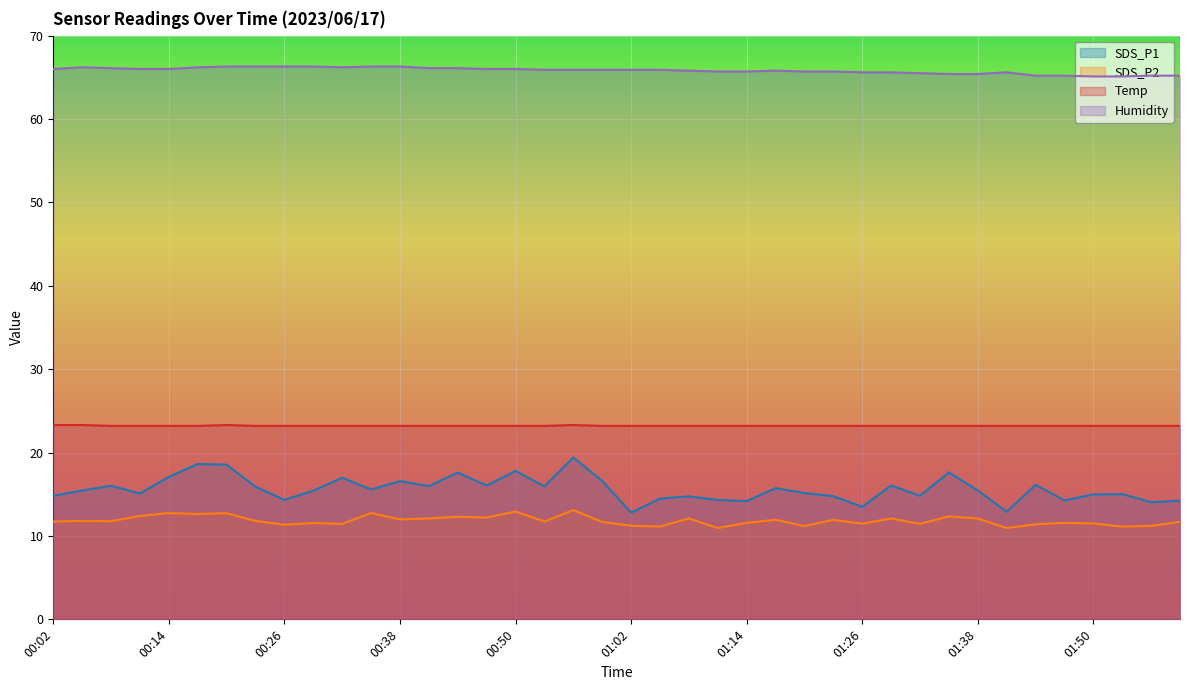

How many values in the SDS_P1 series are below 15?

15